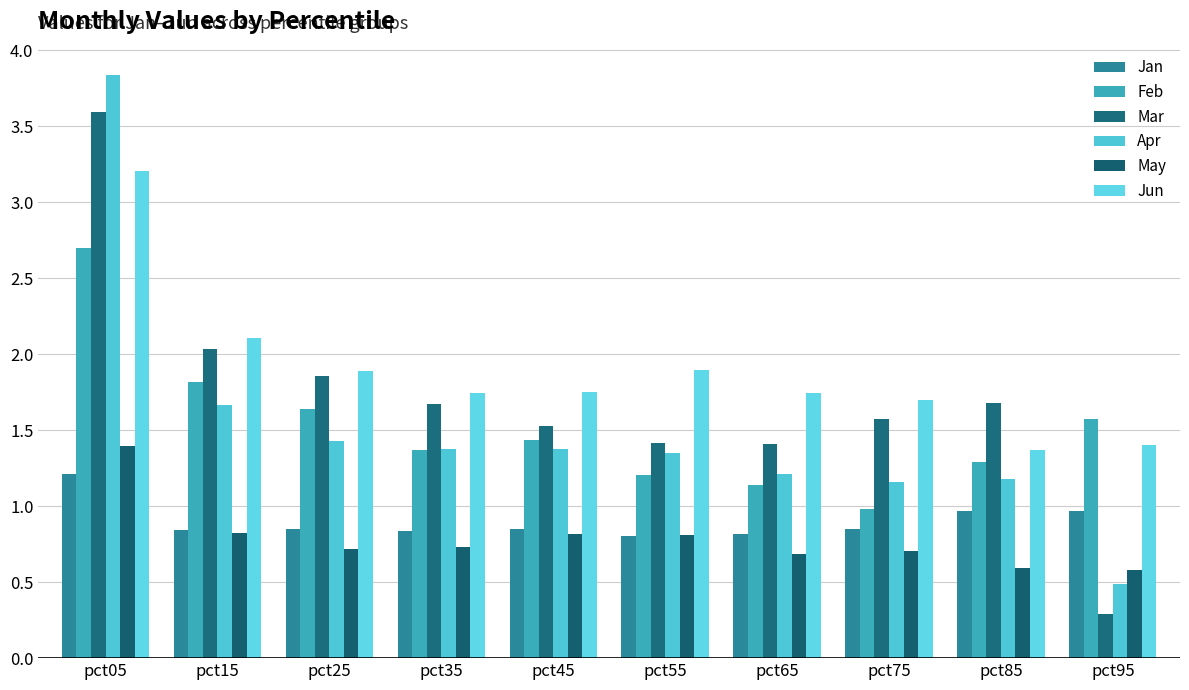

What is the sum of all Jun values?

18.8